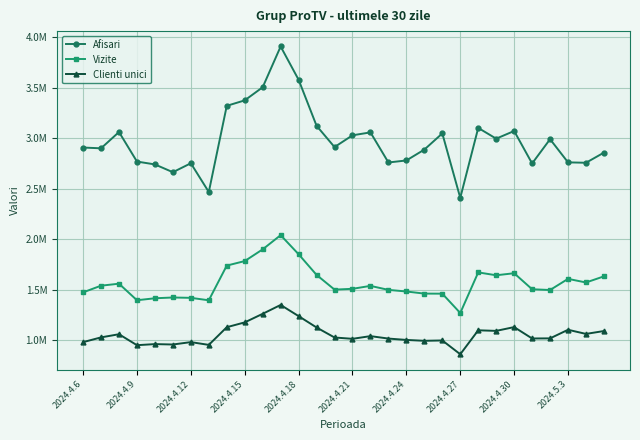

What are all the series names shown in the legend?

Afisari, Vizite, Clienti unici